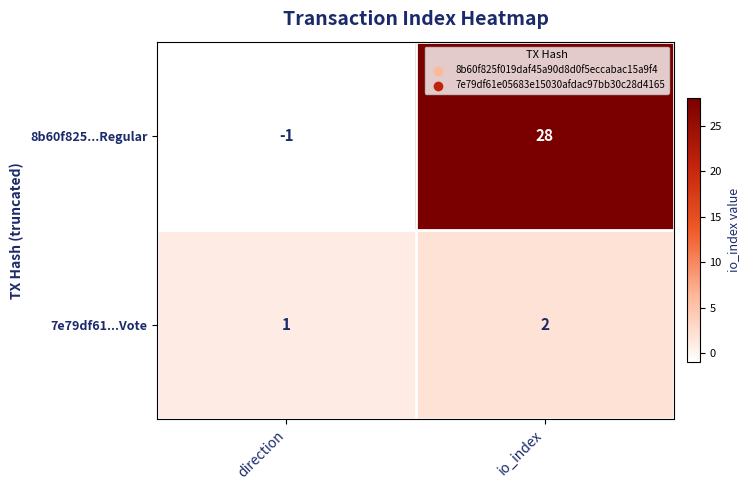

Which series has the largest total across all categories?

8b60f825...Regular